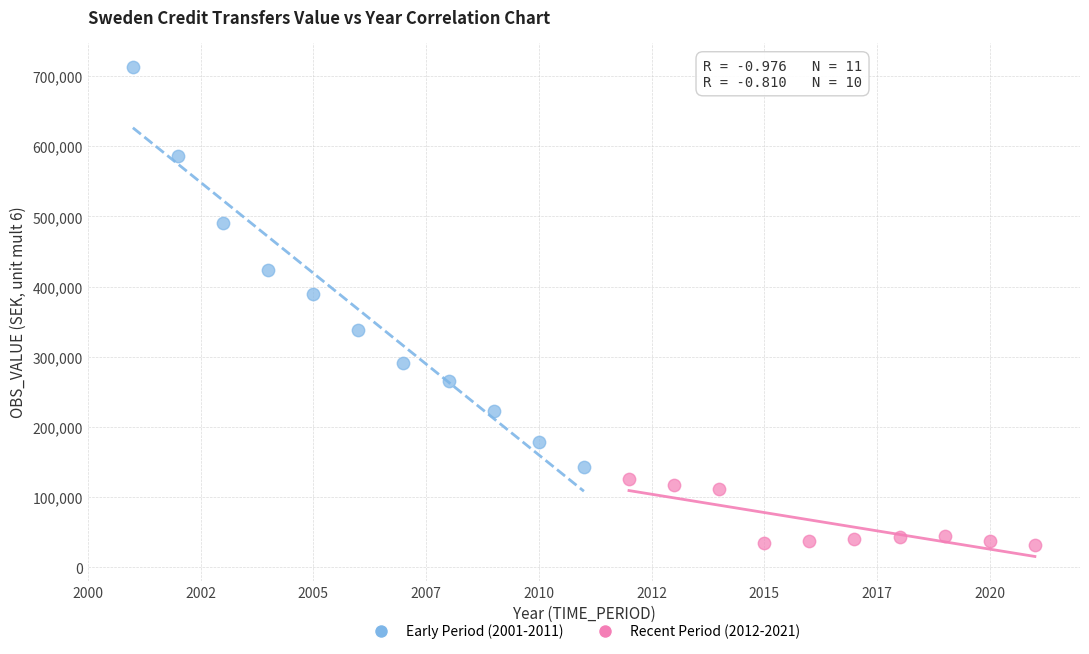

Which series contains the lowest Y value?

Recent Period (2012-2021)